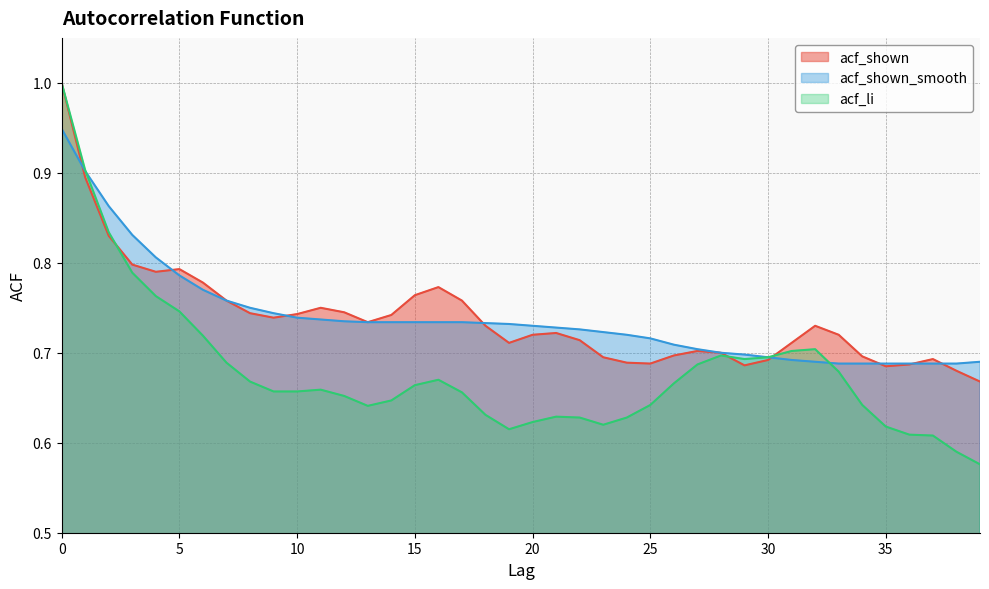

Reading left to right, what are all the values shown in this chart?

acf_shown: 0=1.0	1=0.9	2=0.8	3=0.8	4=0.8	5=0.8	6=0.8	7=0.8	8=0.7	9=0.7	10=0.7	11=0.8	12=0.7	13=0.7	14=0.7	15=0.8	16=0.8	17=0.8	18=0.7	19=0.7	20=0.7	21=0.7	22=0.7	23=0.7	24=0.7	25=0.7	26=0.7	27=0.7	28=0.7	29=0.7	30=0.7	31=0.7	32=0.7	33=0.7	34=0.7	35=0.7	36=0.7	37=0.7	38=0.7	39=0.7
acf_shown_smooth: 0=0.9	1=0.9	2=0.9	3=0.8	4=0.8	5=0.8	6=0.8	7=0.8	8=0.8	9=0.7	10=0.7	11=0.7	12=0.7	13=0.7	14=0.7	15=0.7	16=0.7	17=0.7	18=0.7	19=0.7	20=0.7	21=0.7	22=0.7	23=0.7	24=0.7	25=0.7	26=0.7	27=0.7	28=0.7	29=0.7	30=0.7	31=0.7	32=0.7	33=0.7	34=0.7	35=0.7	36=0.7	37=0.7	38=0.7	39=0.7
acf_li: 0=1.0	1=0.9	2=0.8	3=0.8	4=0.8	5=0.7	6=0.7	7=0.7	8=0.7	9=0.7	10=0.7	11=0.7	12=0.7	13=0.6	14=0.6	15=0.7	16=0.7	17=0.7	18=0.6	19=0.6	20=0.6	21=0.6	22=0.6	23=0.6	24=0.6	25=0.6	26=0.7	27=0.7	28=0.7	29=0.7	30=0.7	31=0.7	32=0.7	33=0.7	34=0.6	35=0.6	36=0.6	37=0.6	38=0.6	39=0.6